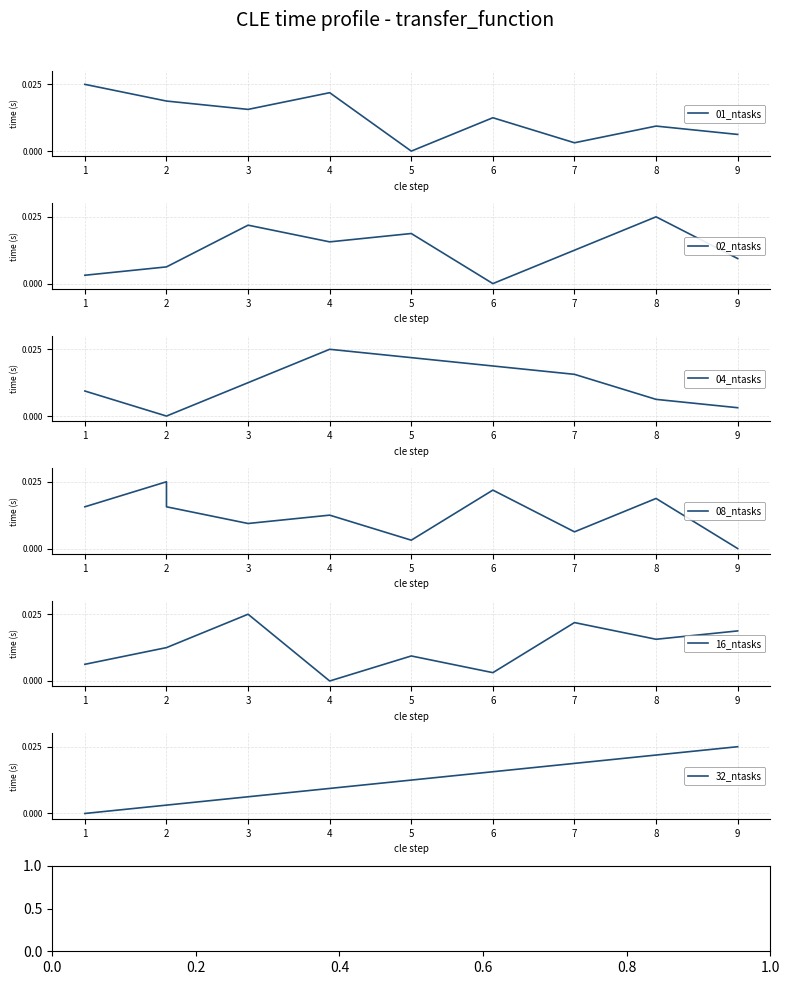

After their last crossing, which series has the higher values: 04_ntasks or 02_ntasks?

02_ntasks